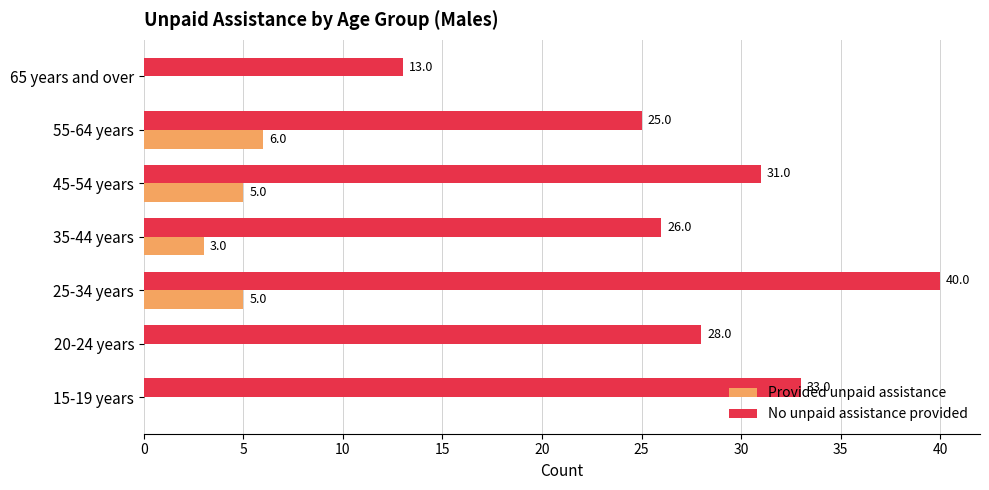

At which category does the chart reach its peak across all series?

25-34 years